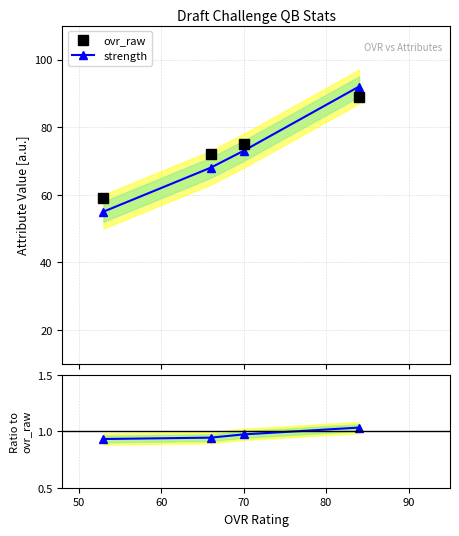

True or false: ovr_raw and strength / ovr_raw intersect in this chart.

False